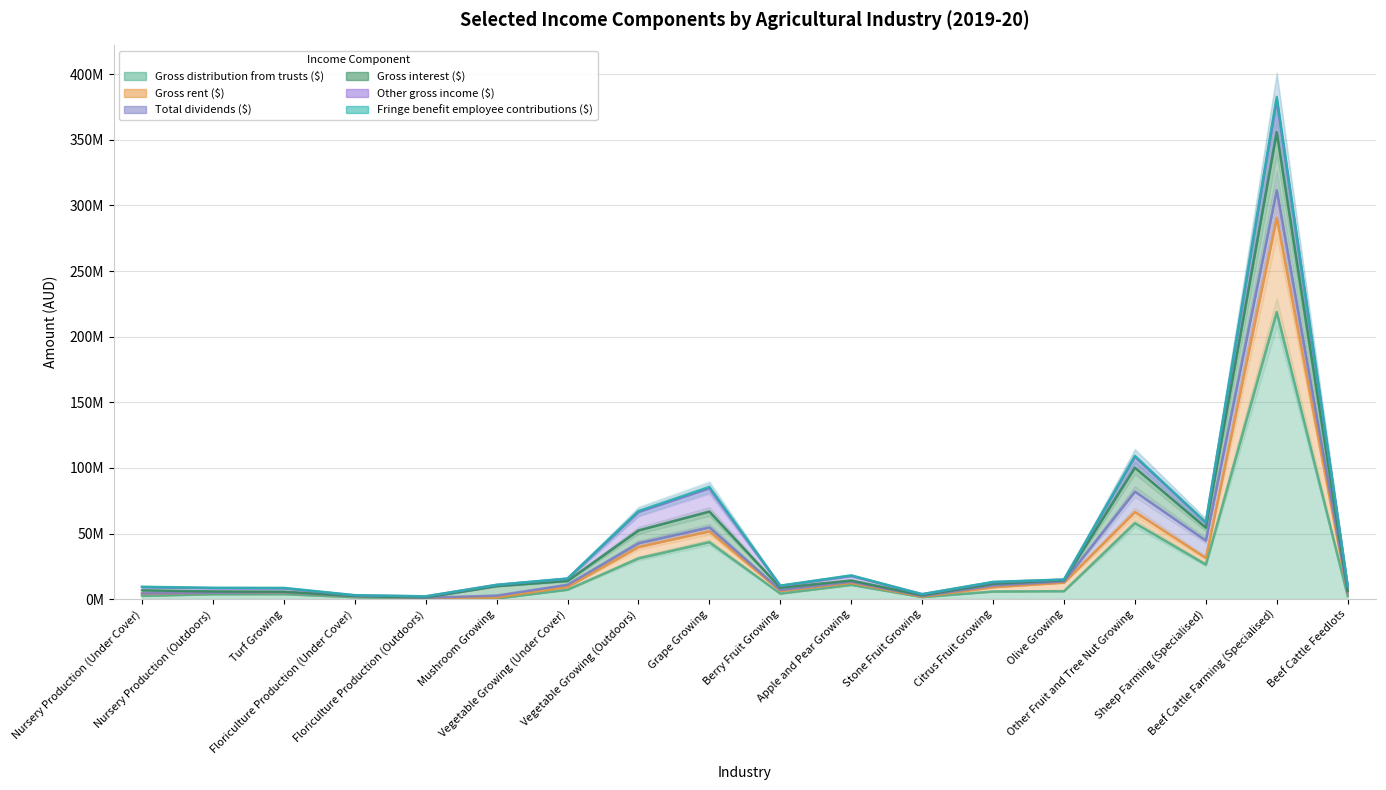

True or false: Gross rent ($) has a value of 1956089 at Turf Growing.

False